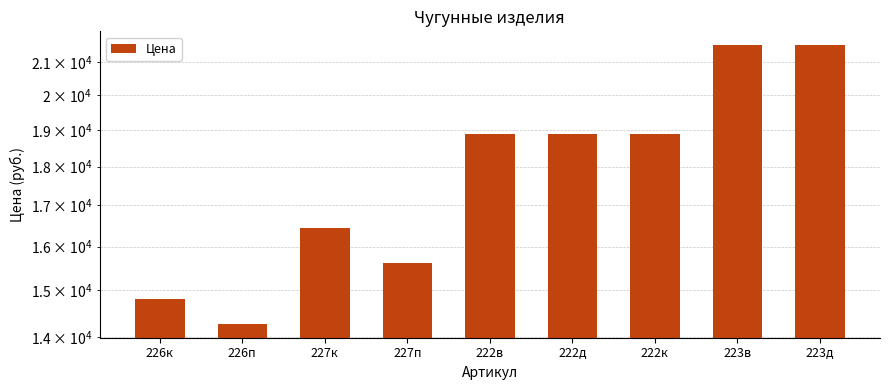

How many data points does each series have?

9